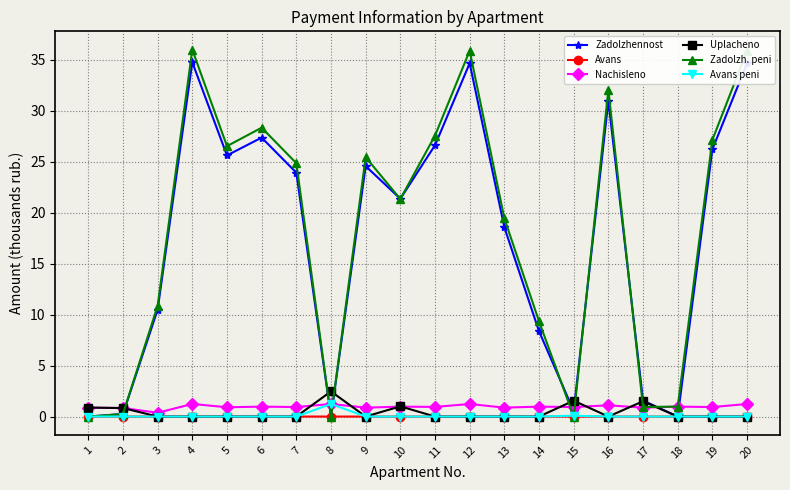

True or false: Uplacheno has more than 1 points higher than both neighbors.

True